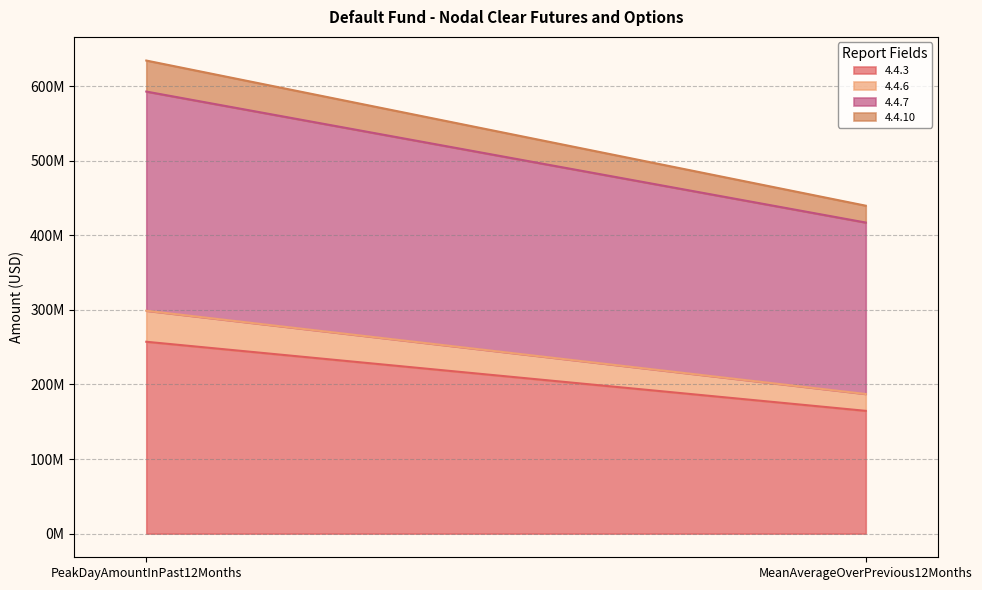

Reading left to right, list all the values displayed in this chart.

4.4.3: PeakDayAmountInPast12Months=257290379.4	MeanAverageOverPrevious12Months=164637148.7
4.4.6: PeakDayAmountInPast12Months=41603545.3	MeanAverageOverPrevious12Months=22598849.9
4.4.7: PeakDayAmountInPast12Months=293920056.0	MeanAverageOverPrevious12Months=229927118.0
4.4.10: PeakDayAmountInPast12Months=41603545.3	MeanAverageOverPrevious12Months=22598849.9